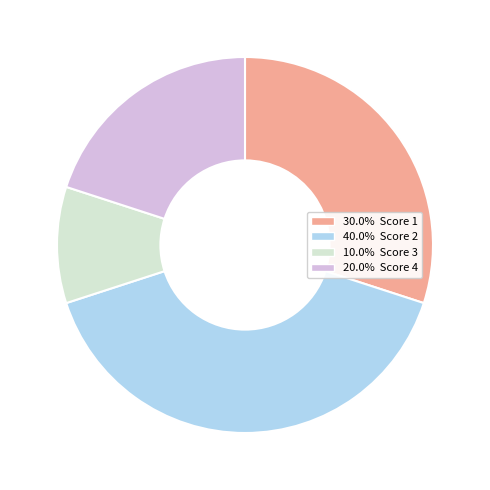

Is there any slice that represents more than half of the pie?

No